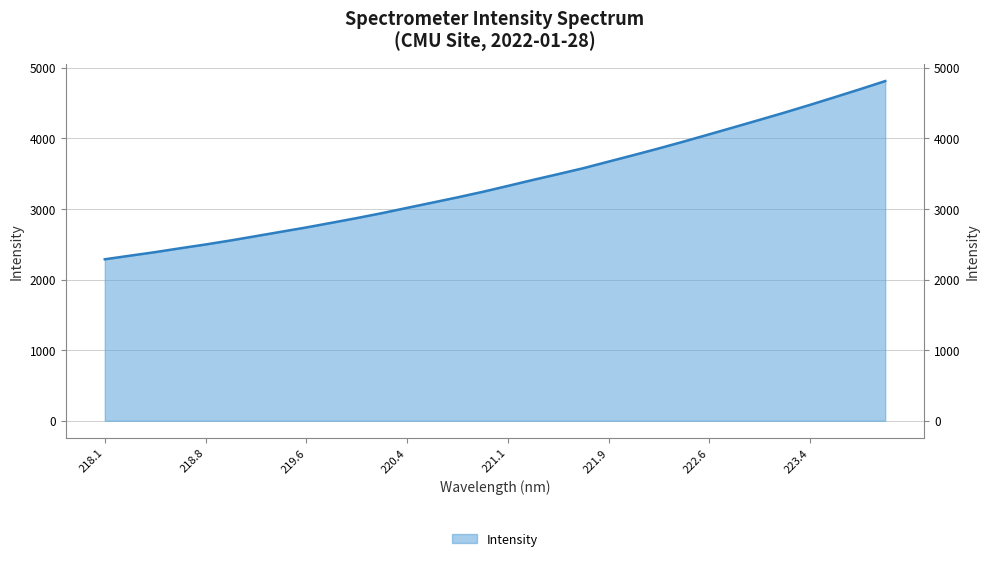

The chart shows a value of 891.5 at 219.6. True or false?

False